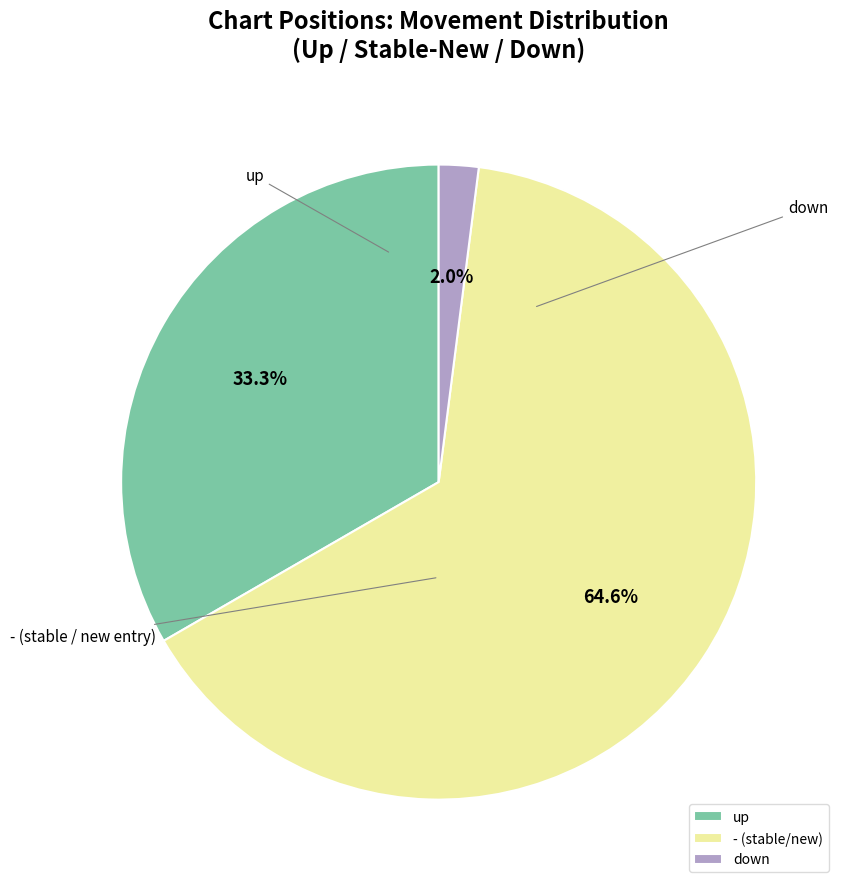

To the nearest percent, what percentage of the pie is up?

33%